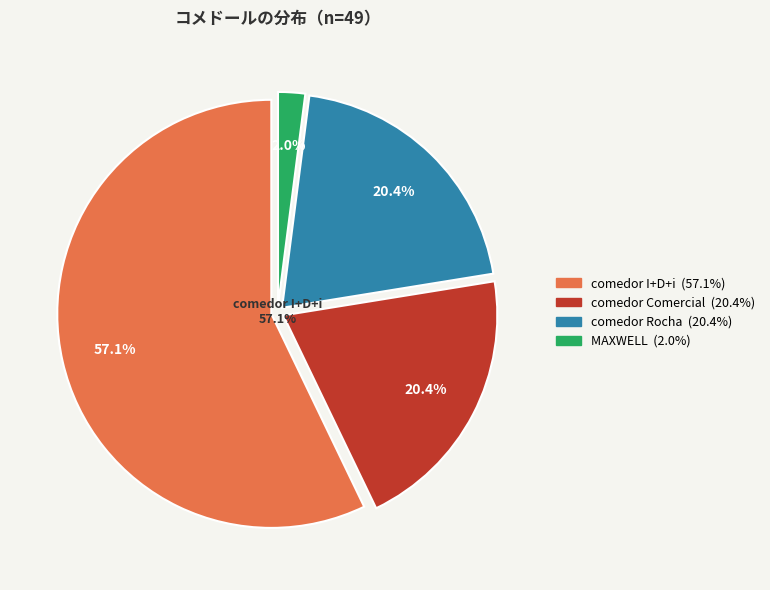

What percentage do MAXWELL and comedor Rocha together represent?

22.4%